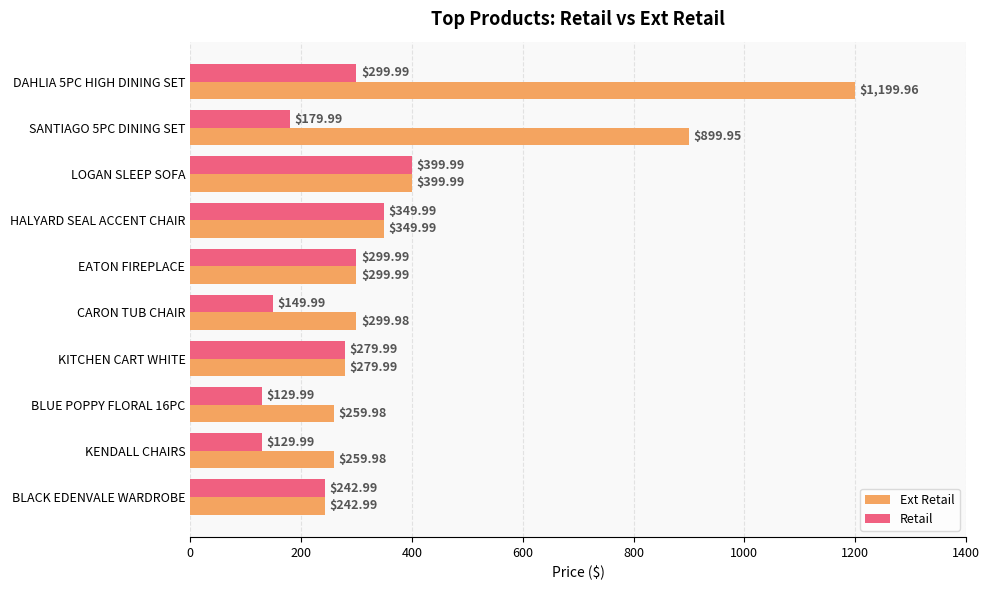

At which label does Ext Retail reach its minimum?

BLACK EDENVALE WARDROBE